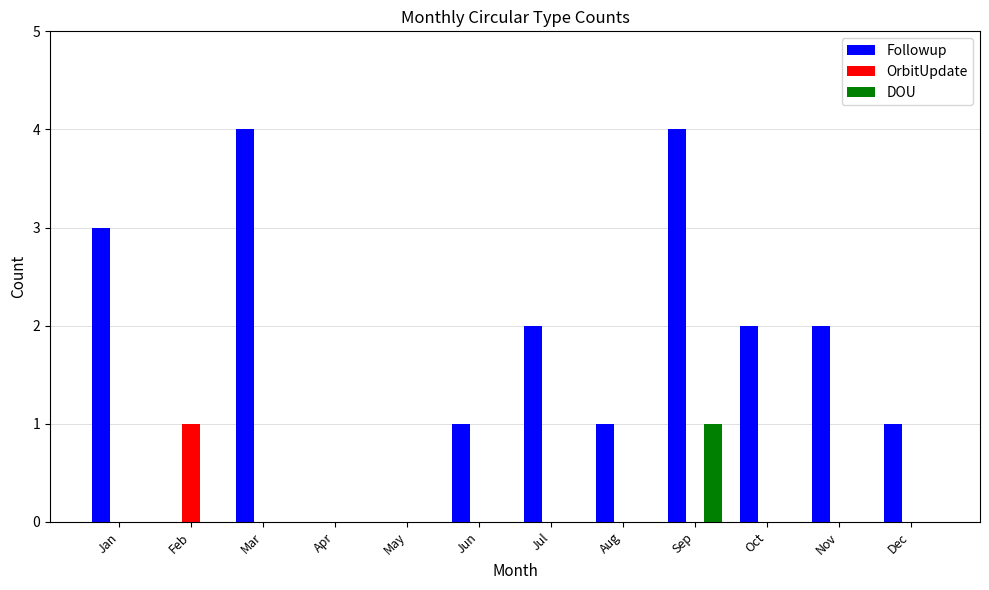

Reading right to left, list all the values displayed in this chart.

Followup: Dec=1	Nov=2	Oct=2	Sep=4	Aug=1	Jul=2	Jun=1	May=0	Apr=0	Mar=4	Feb=0	Jan=3
OrbitUpdate: Dec=0	Nov=0	Oct=0	Sep=0	Aug=0	Jul=0	Jun=0	May=0	Apr=0	Mar=0	Feb=1	Jan=0
DOU: Dec=0	Nov=0	Oct=0	Sep=1	Aug=0	Jul=0	Jun=0	May=0	Apr=0	Mar=0	Feb=0	Jan=0